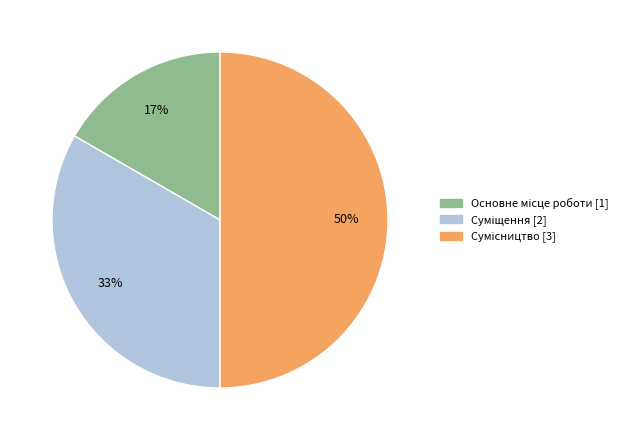

To the nearest percent, what is the difference between the largest and smallest slice percentages?

33%